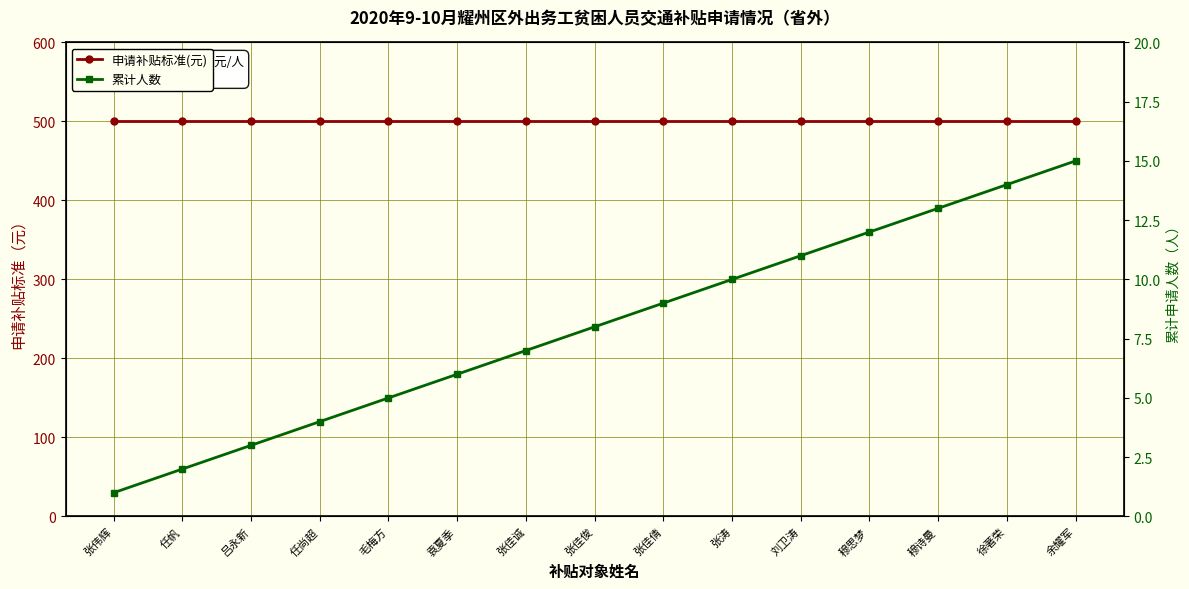

Reading right to left, list all the values displayed in this chart.

申请补贴标准(元): 余耀军=500	徐著荣=500	穆诗曼=500	穆思梦=500	刘卫涛=500	张涛=500	张佳倩=500	张佳俊=500	张佳诚=500	袁夏季=500	毛梅方=500	任尚超=500	吕永新=500	任帆=500	张伟辉=500
累计人数: 余耀军=15	徐著荣=14	穆诗曼=13	穆思梦=12	刘卫涛=11	张涛=10	张佳倩=9	张佳俊=8	张佳诚=7	袁夏季=6	毛梅方=5	任尚超=4	吕永新=3	任帆=2	张伟辉=1